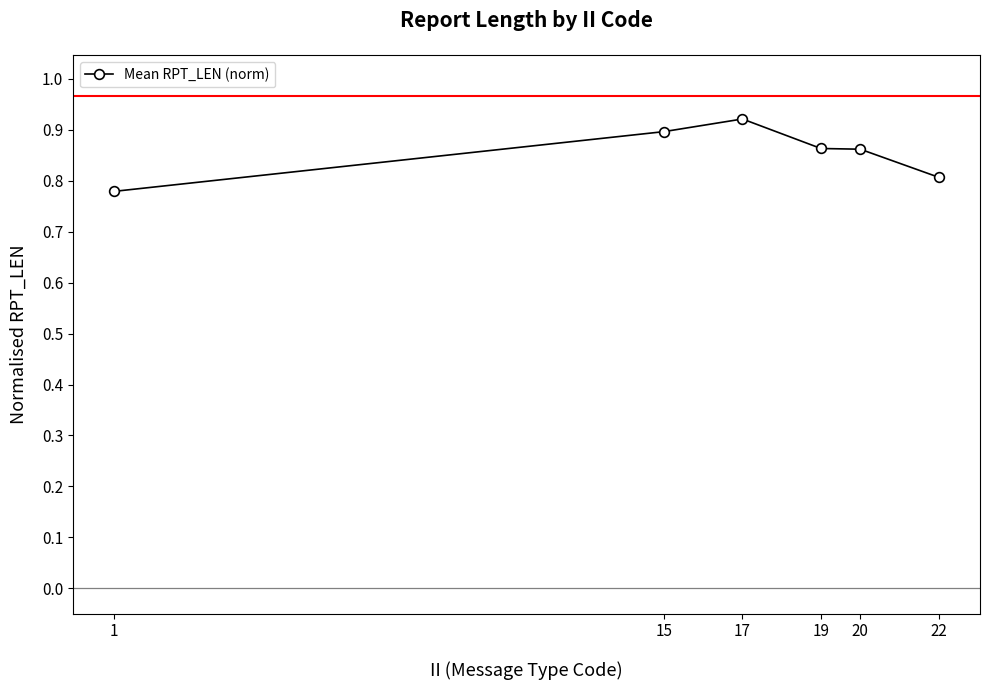

True or false: the data has more than 2 interior local peaks.

False